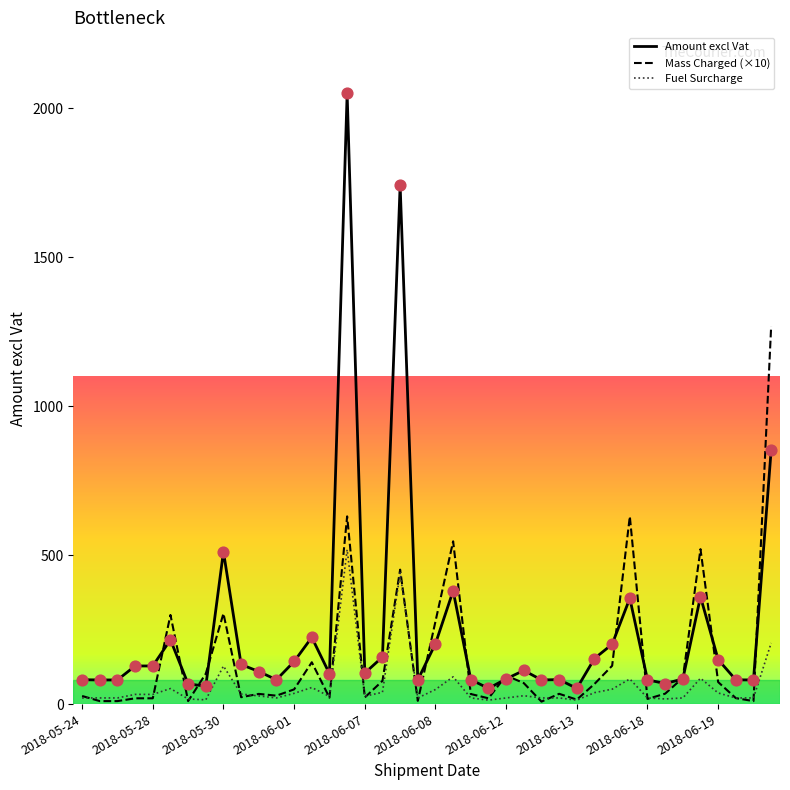

Which series has the widest spread of values?

Amount excl Vat